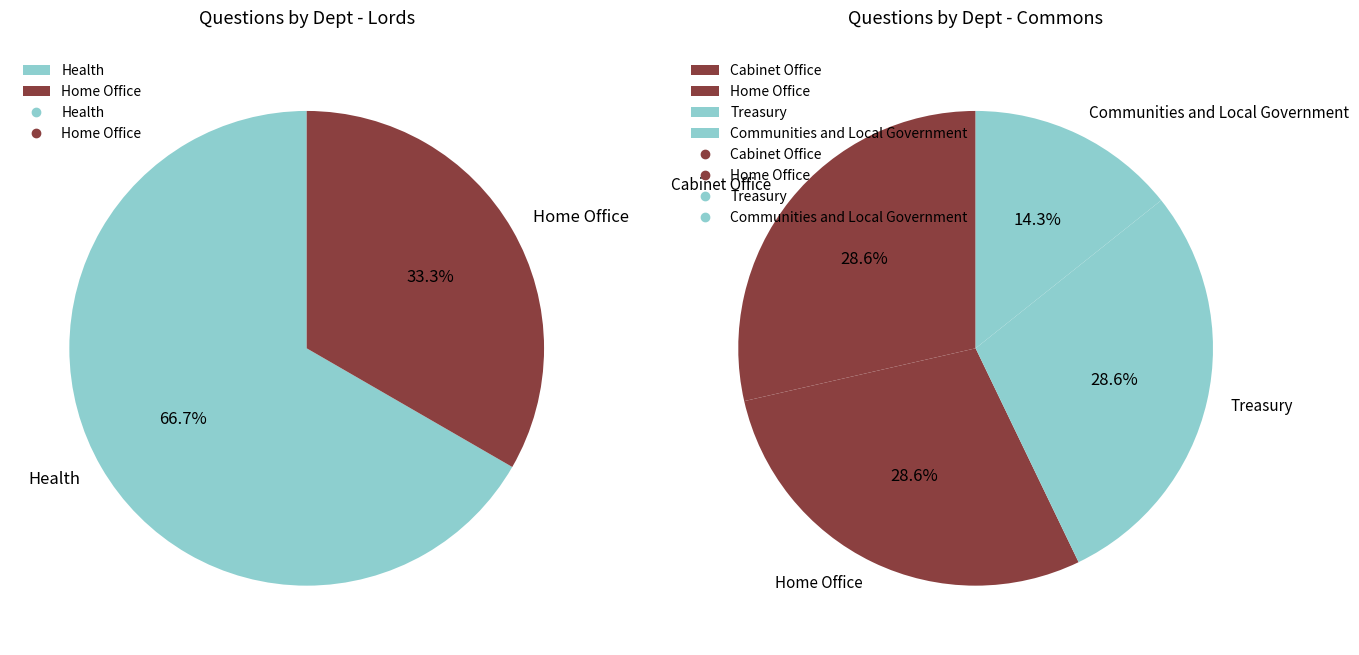

The Treasury slice represents 15% of the pie. True or false?

False